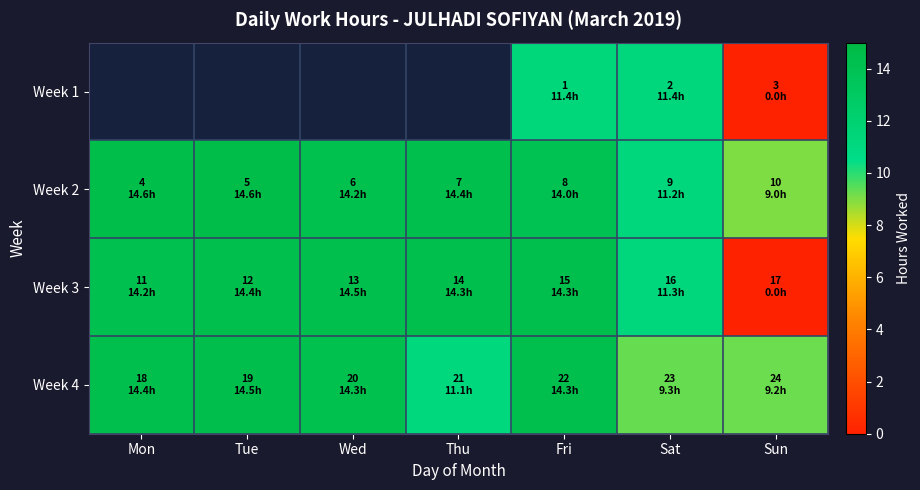

What is the difference between the maximum and minimum values in the Week 2 series?

5.6